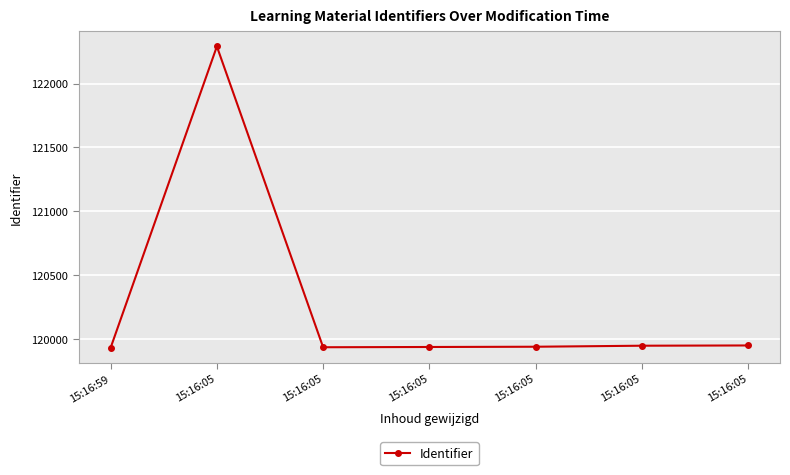

What is the smallest value displayed?

119934